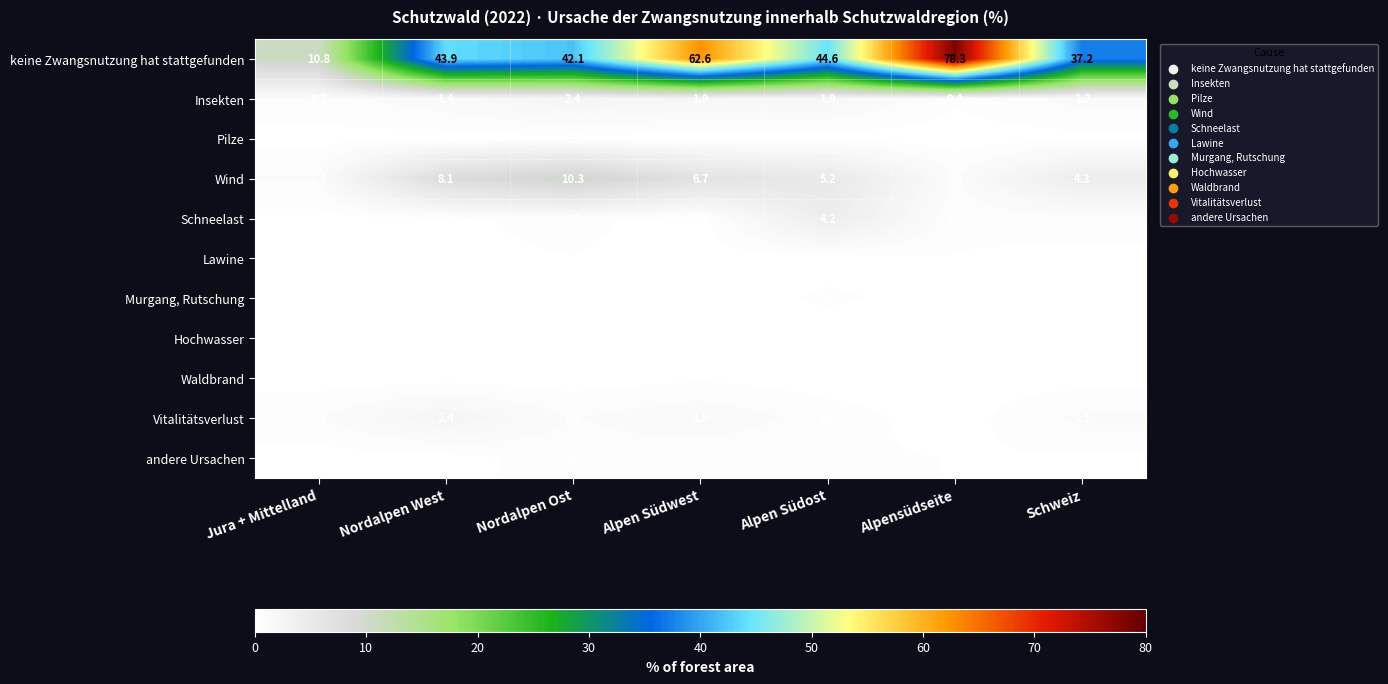

Rank the categories by Schneelast value from lowest to highest.

Alpen Südwest, Jura + Mittelland, Nordalpen West, Alpensüdseite, Nordalpen Ost, Schweiz, Alpen Südost